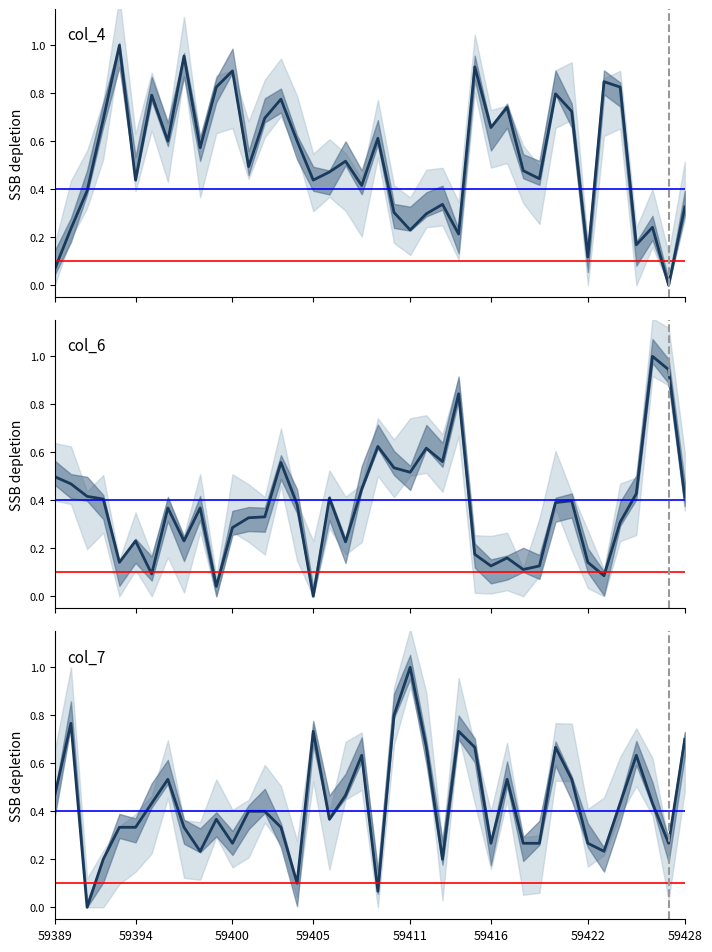

Is it true that col_7 equals 0.8 at 59390?

True